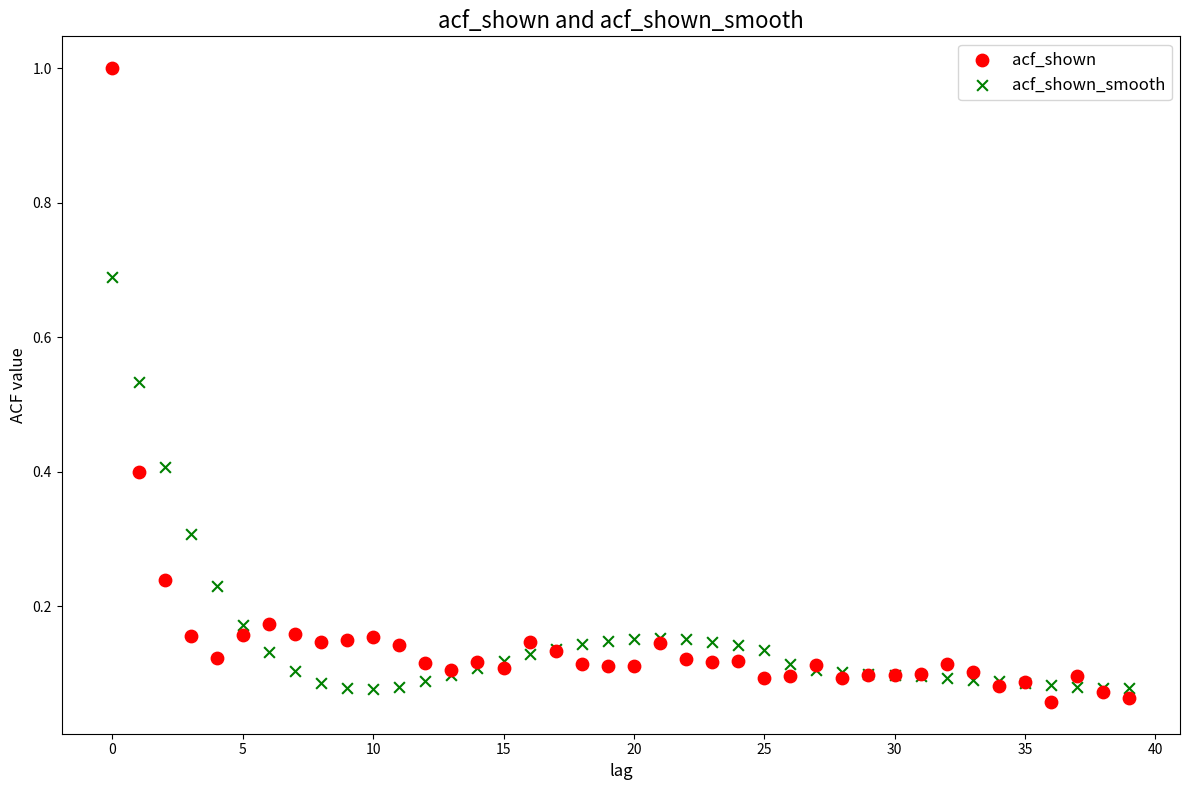

Which series contains the highest Y value?

acf_shown